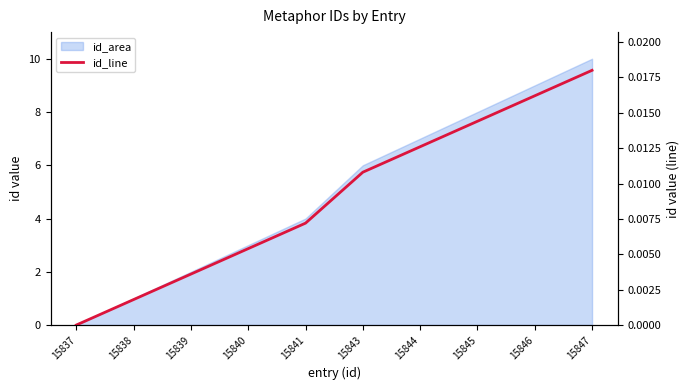

Rank the categories by value from lowest to highest.

15837, 15838, 15839, 15840, 15841, 15843, 15844, 15845, 15846, 15847